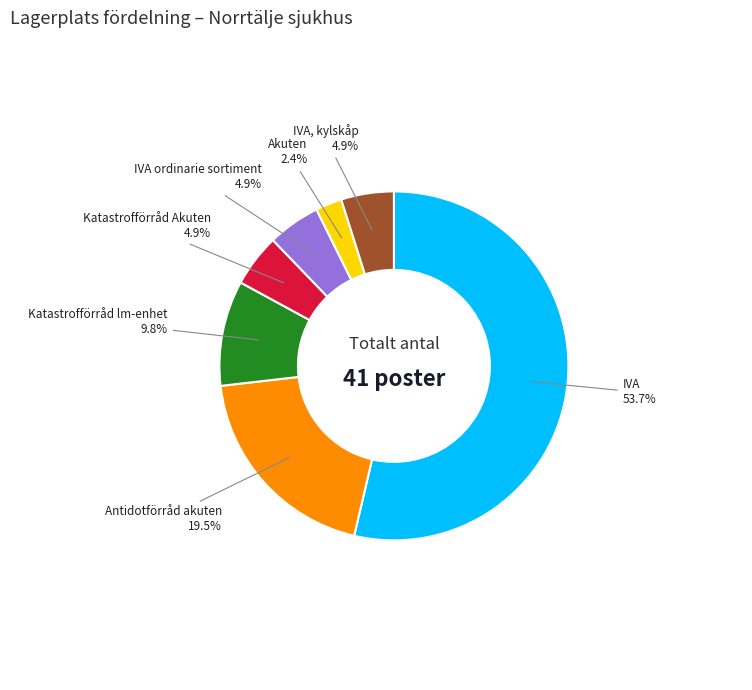

What is the ratio of the value at IVA, kylskåp to the value at Akuten?

2.0